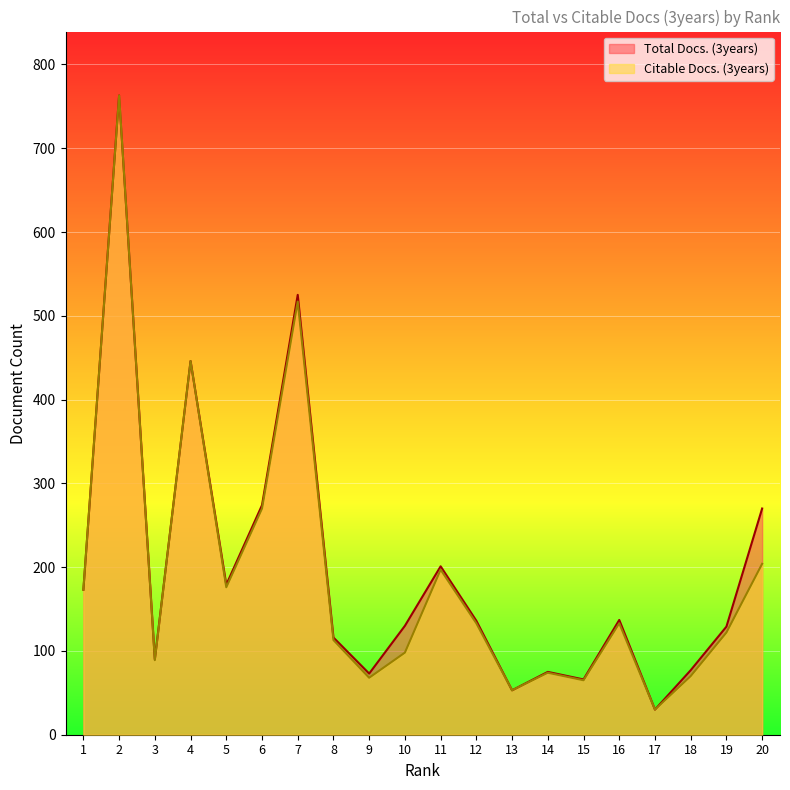

How many data points does each series have?

20